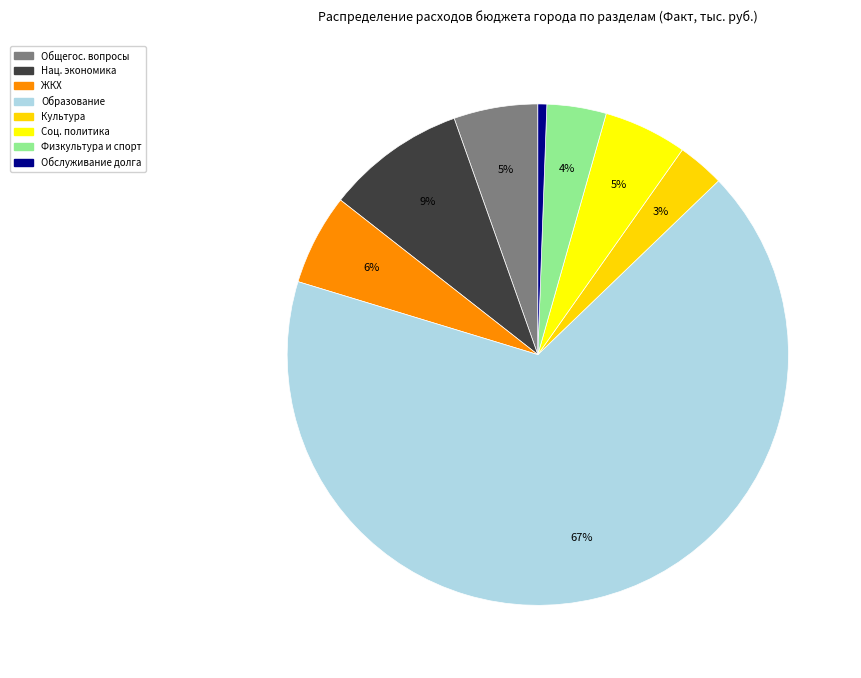

What is the majority slice?

ОБРАЗОВАНИЕ